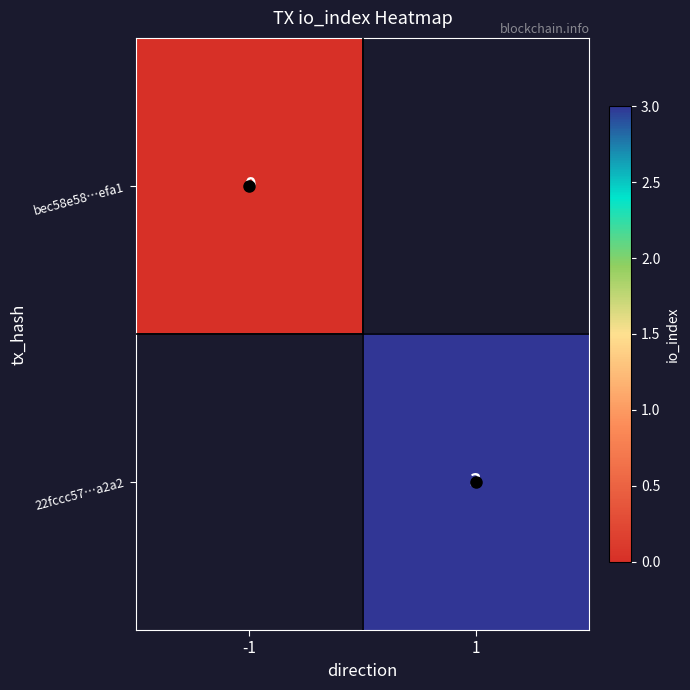

Which category has the lowest value in the bec58e58…efa1 series?

-1